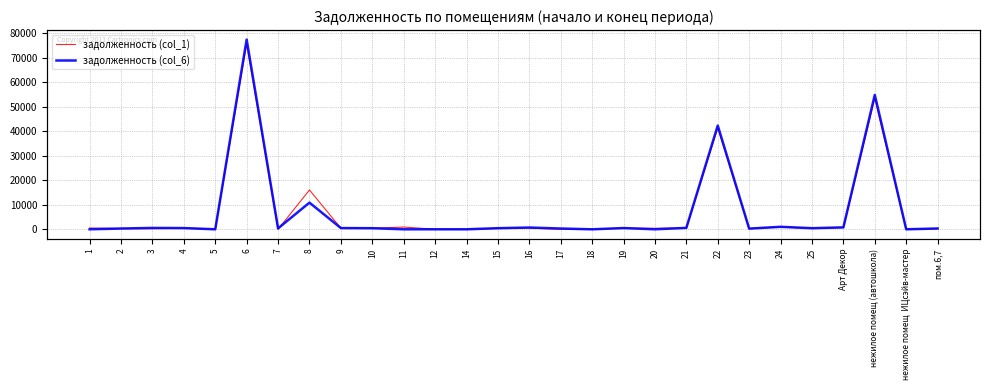

At which label does задолженность (col_1) reach its peak?

6